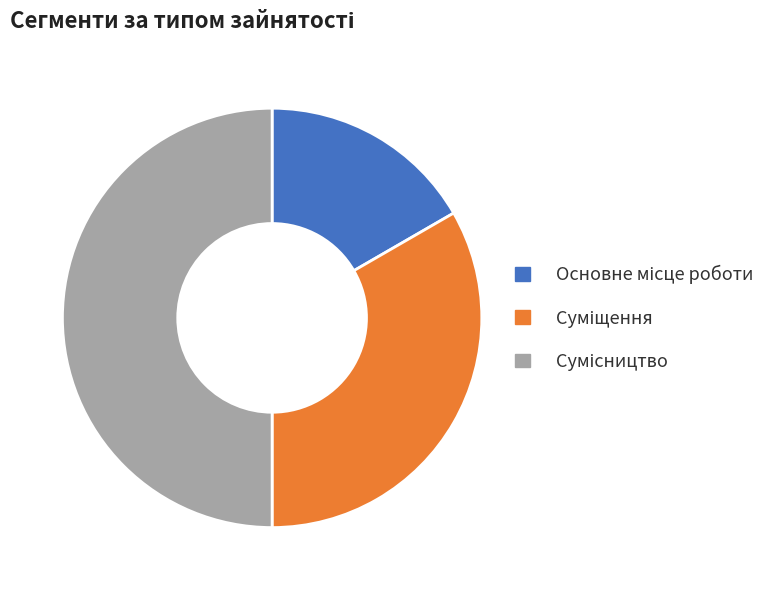

Does any single category account for the majority?

No